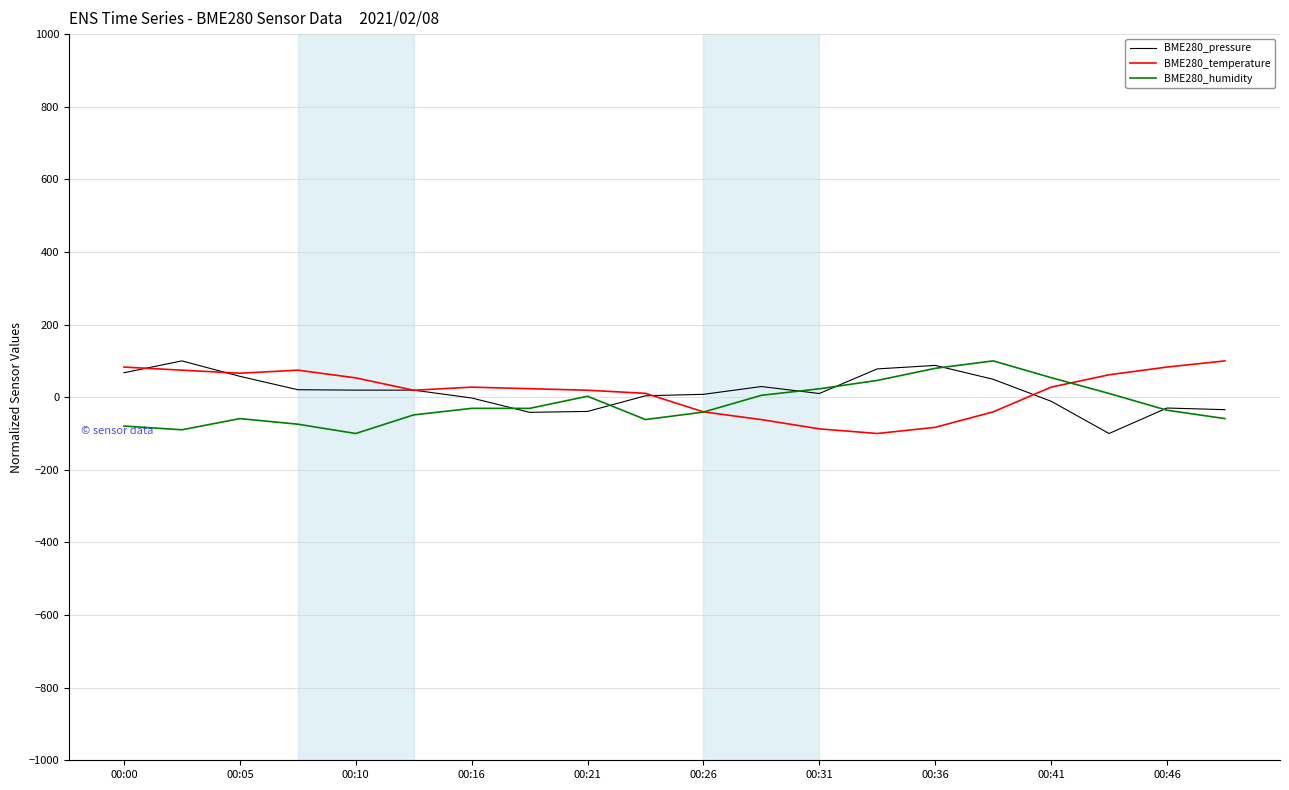

What is the highest value of the BME280_pressure series?

100.0